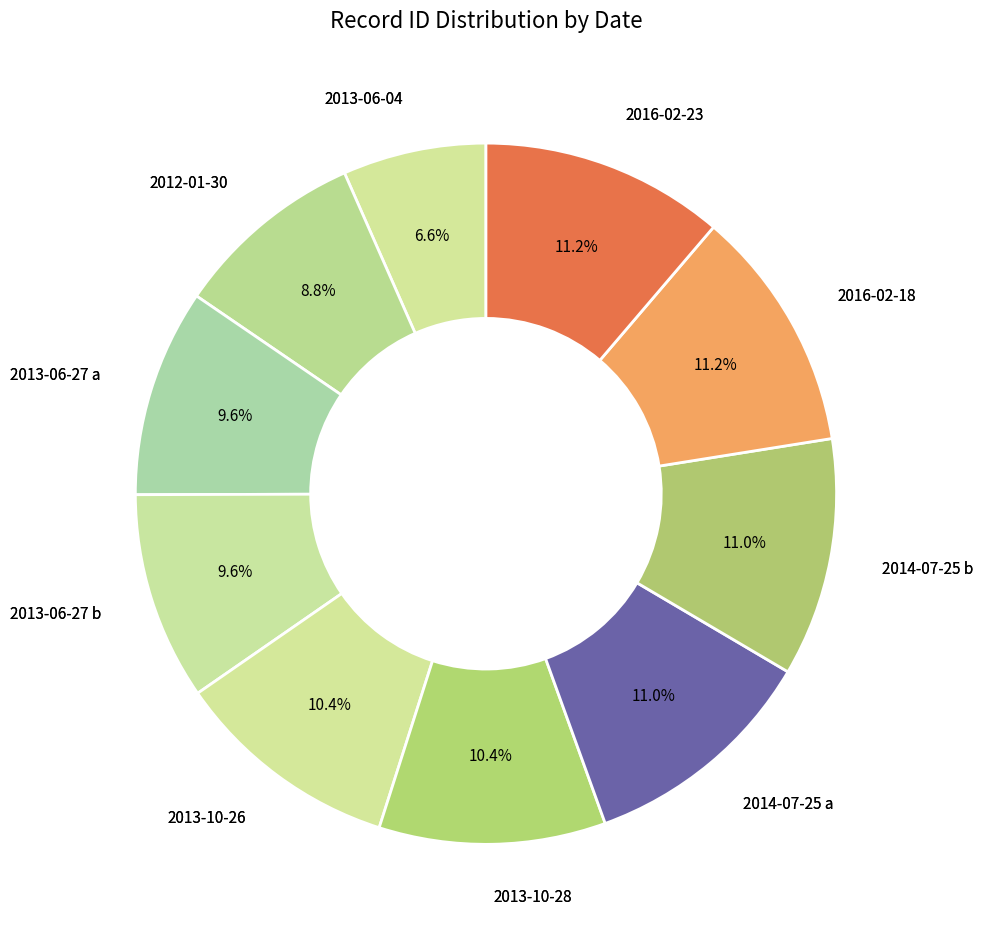

Which slice is the largest?

2016-02-23